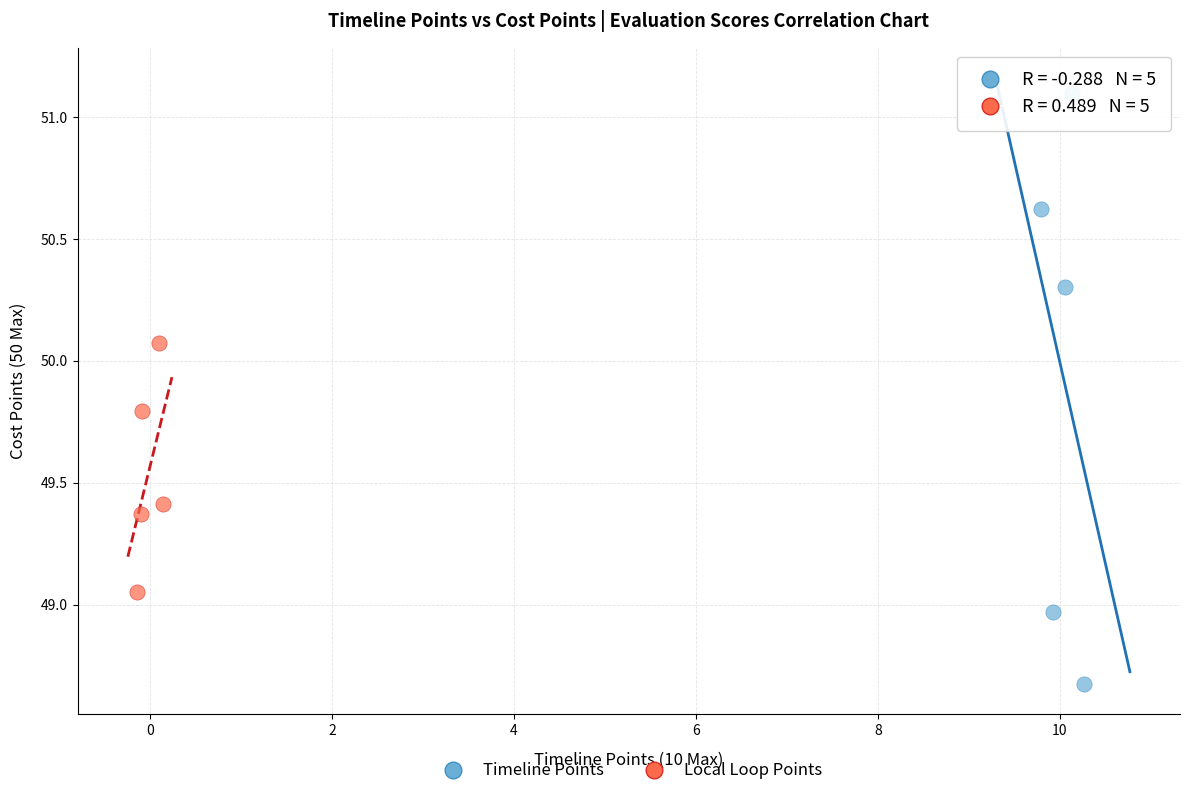

Which series has the widest spread of Y values?

Timeline Points